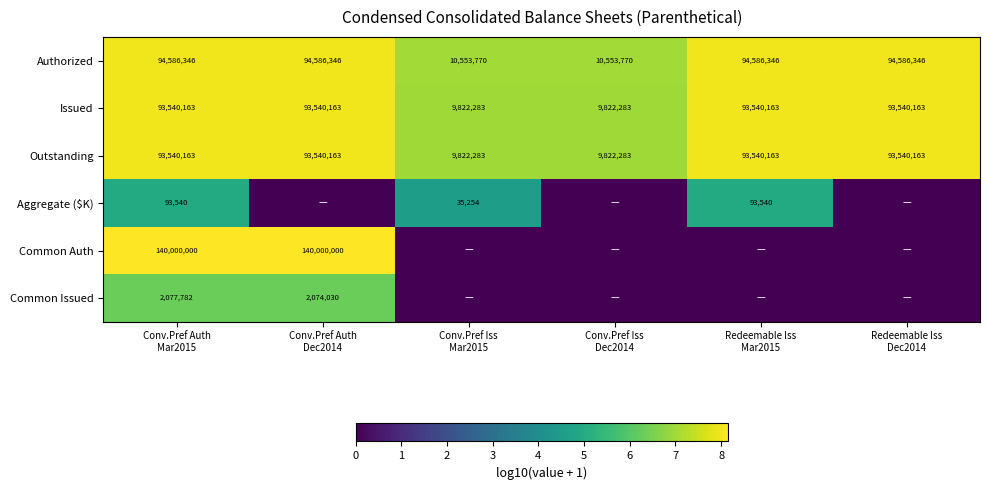

Which series has the widest spread of values?

Common Auth